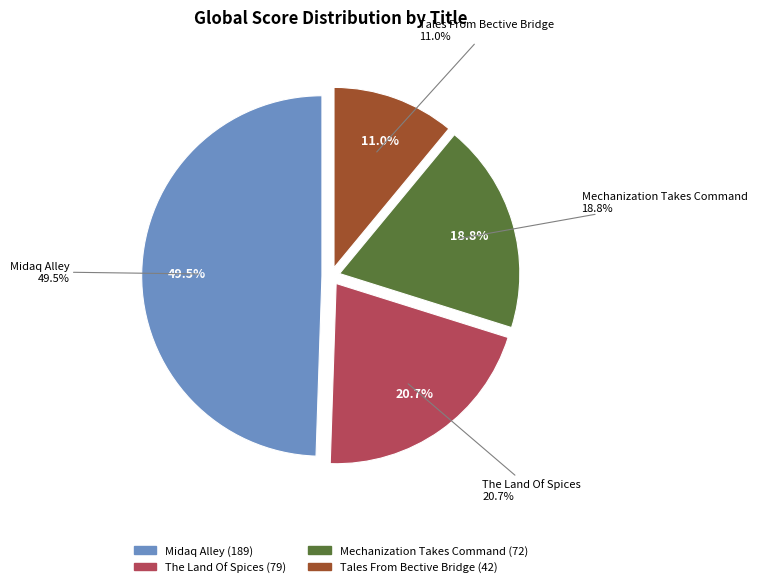

To the nearest percent, what is the difference between the largest and smallest slice percentages?

38%